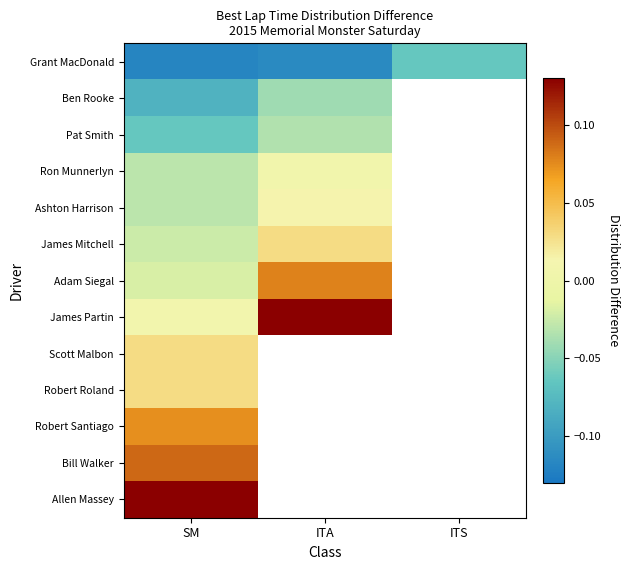

Which has a higher value, ITA or ITS?

ITS